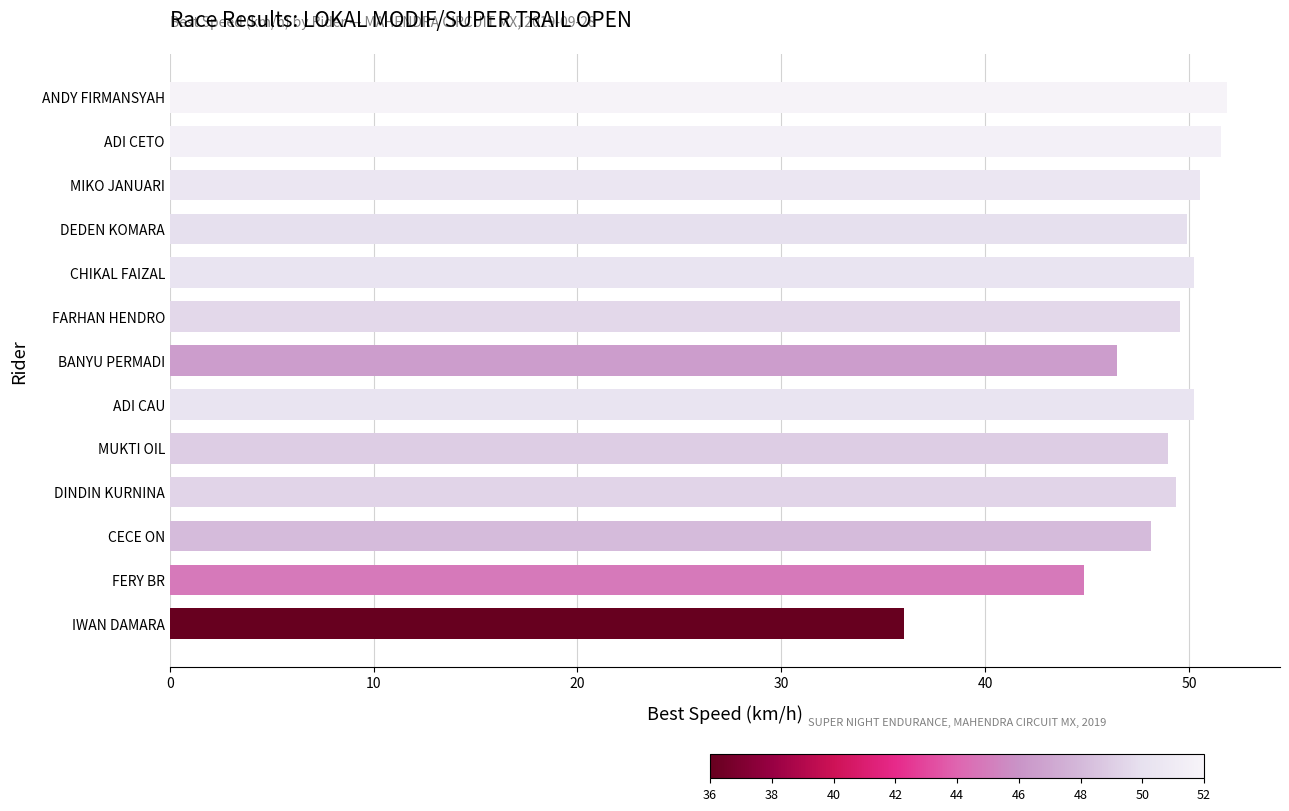

What is the difference between the second highest and second lowest values?

6.7